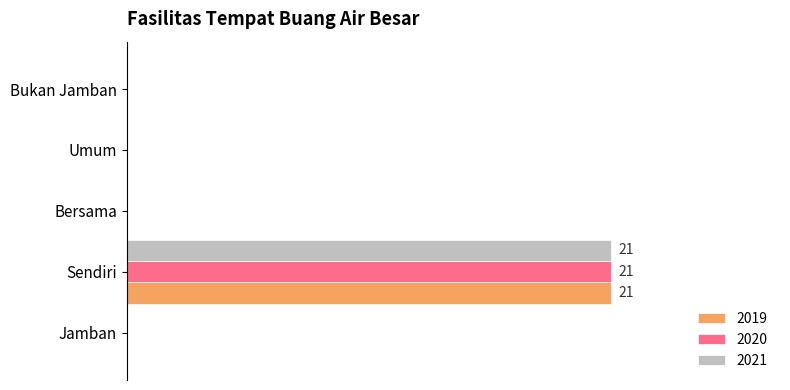

What are all the series names shown in the legend?

2019, 2020, 2021